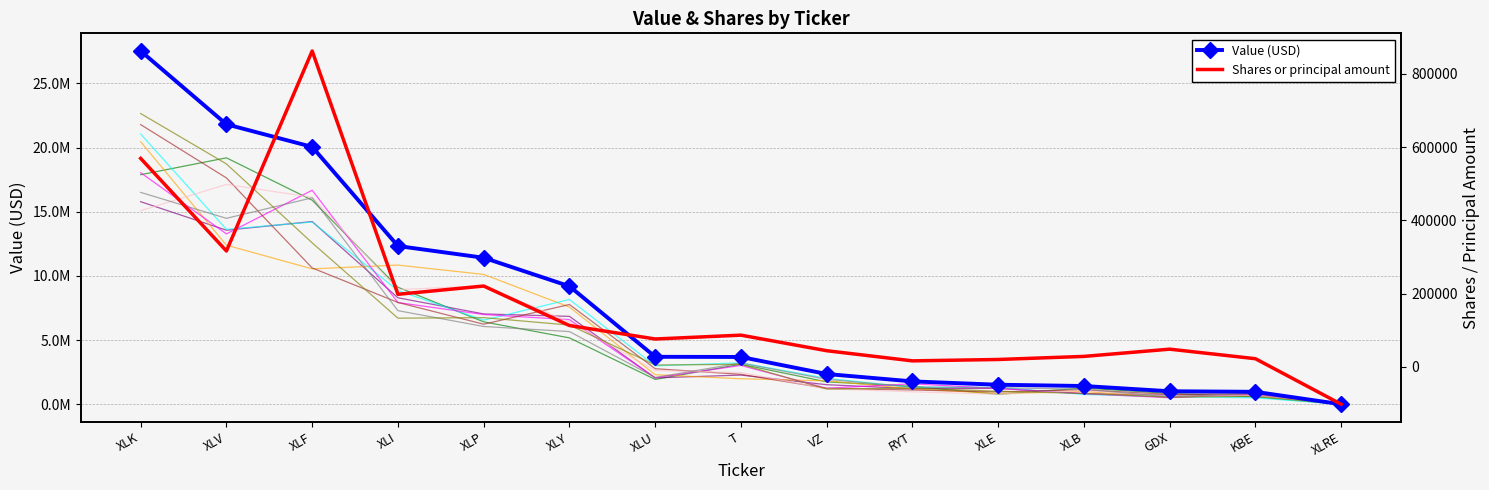

What is the value of the Shares or principal amount point at the 7th from the left?

76103